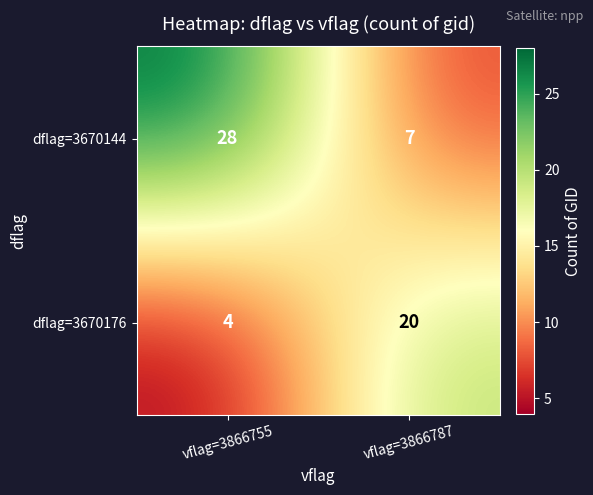

List the series in order of their overall mean, highest first.

dflag=3670144, dflag=3670176